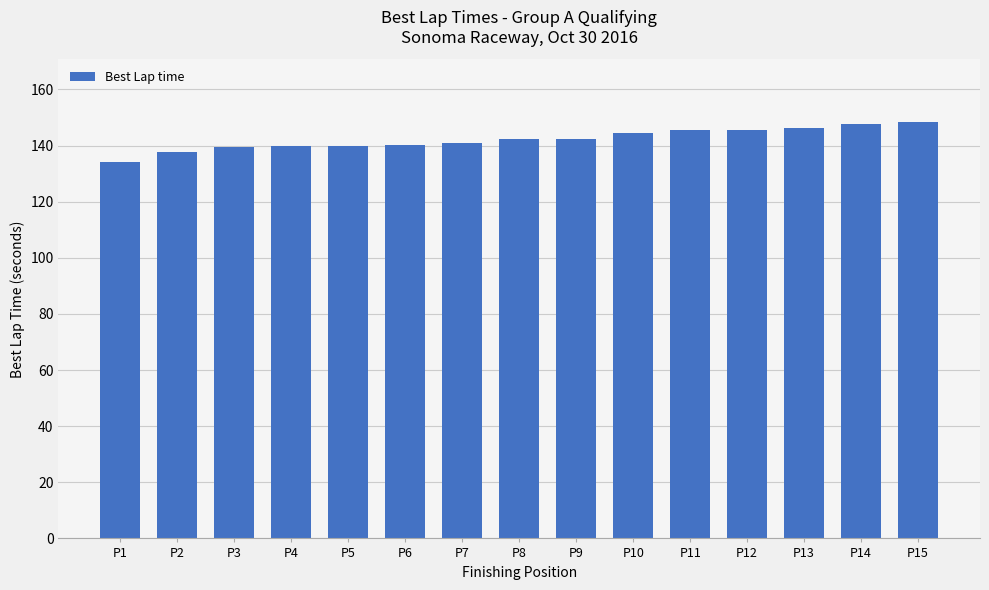

The chart shows a value of 140.9 at P7. True or false?

True